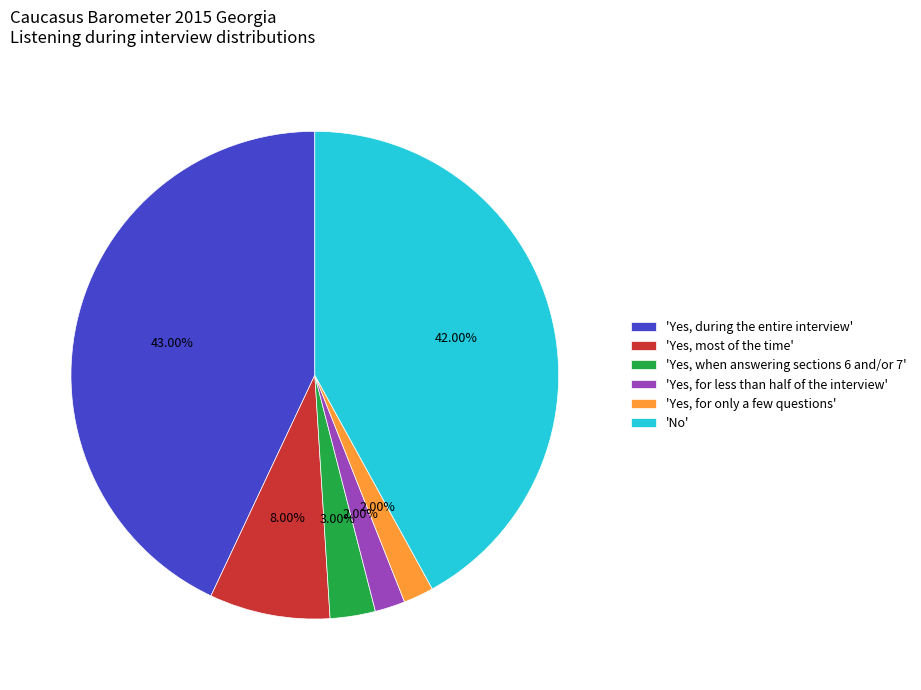

What is the largest slice in the pie chart?

'Yes, during the entire interview'